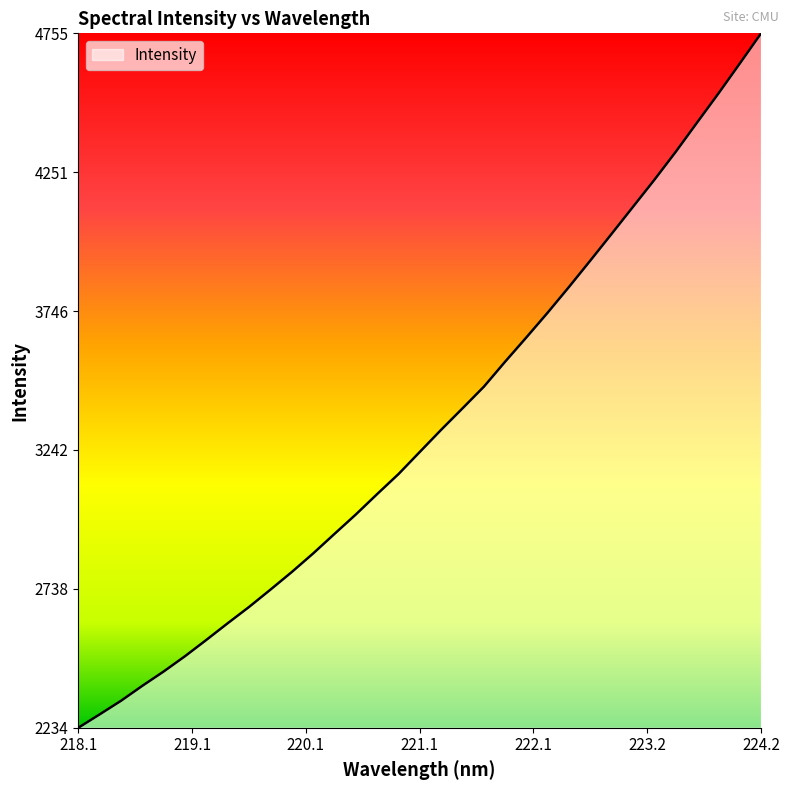

What is the minimum value shown in the chart?

2234.2